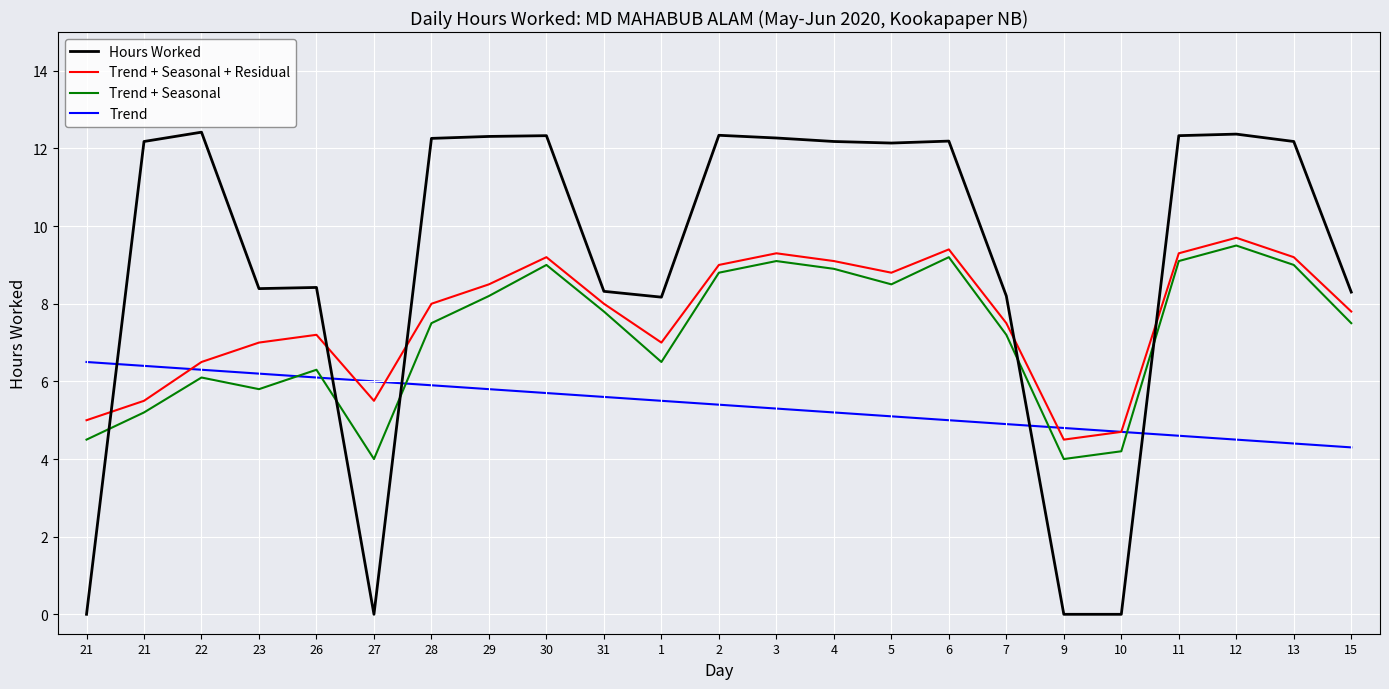

The Trend + Seasonal + Residual series shows 6.5 at 22. True or false?

True